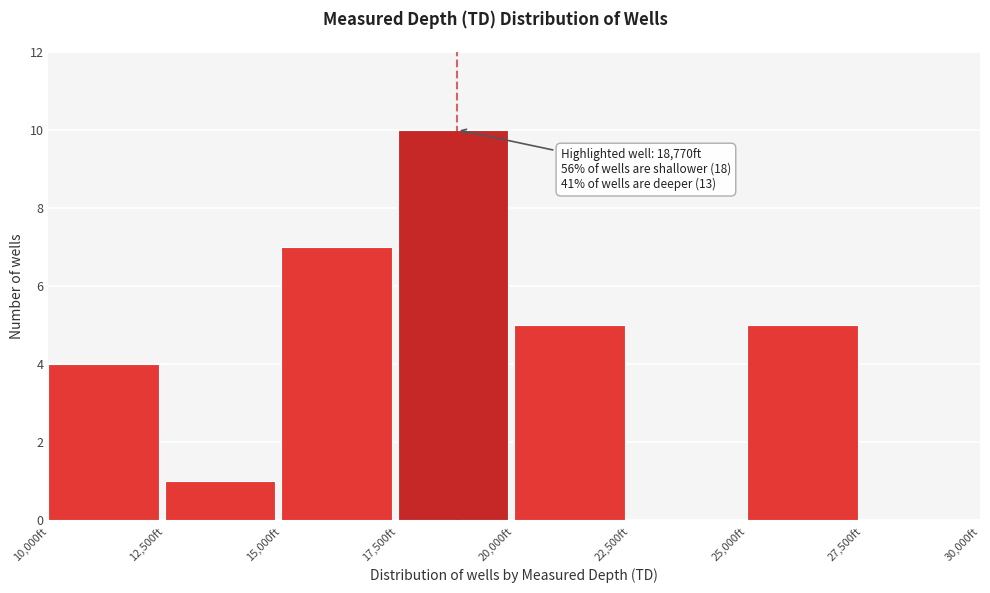

Over which range of the x-axis is the bar tallest?

17500 to 20000